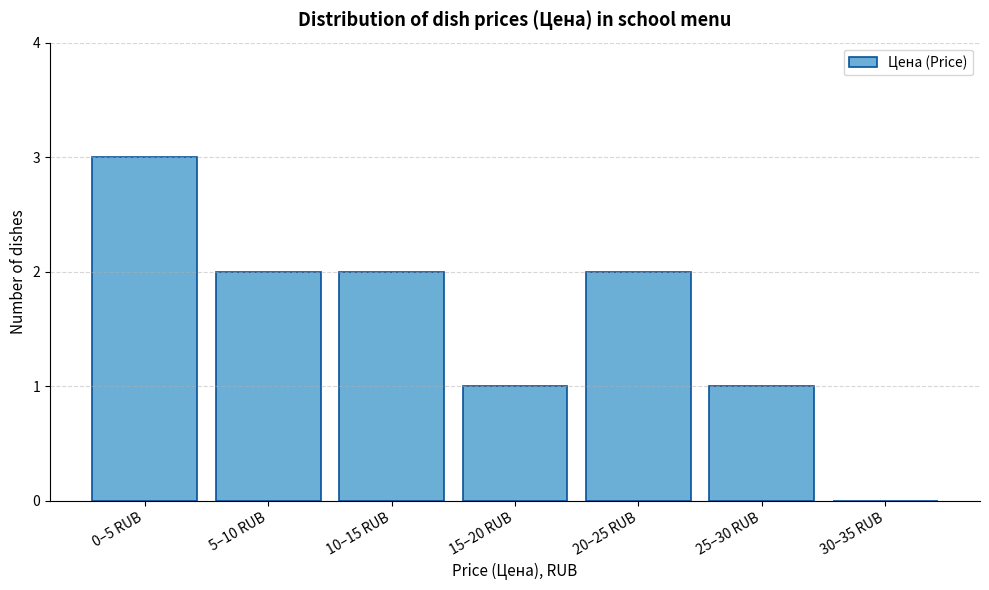

Reading left to right, transcribe all the data shown in this chart.

0–5 RUB=3	5–10 RUB=2	10–15 RUB=2	15–20 RUB=1	20–25 RUB=2	25–30 RUB=1	30–35 RUB=0